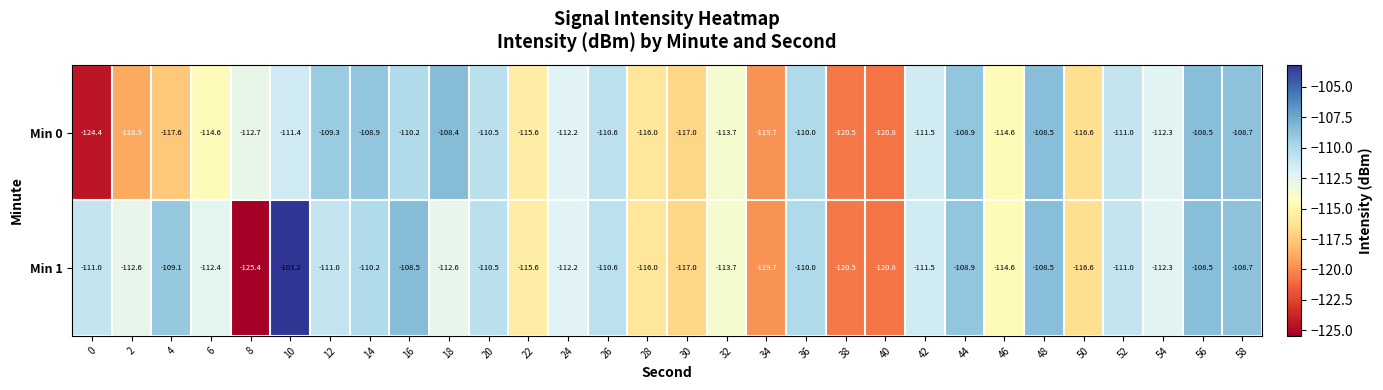

Which label corresponds to the smallest value in the chart?

8